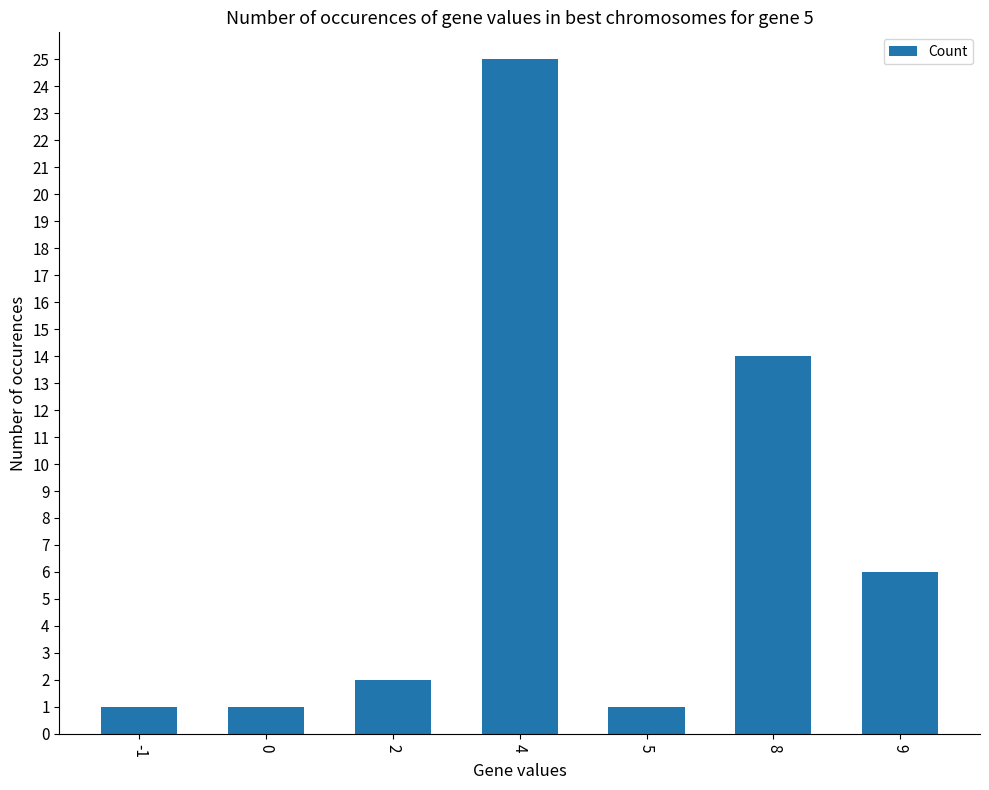

What is the value of the 5th bar from the left?

1